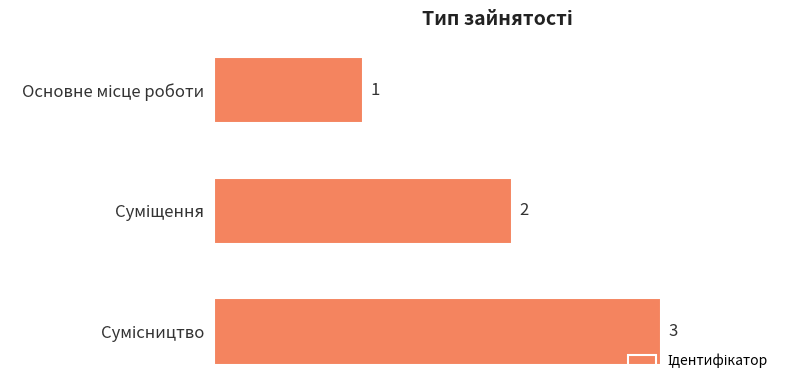

Count the values in the range 1 to 3.

3